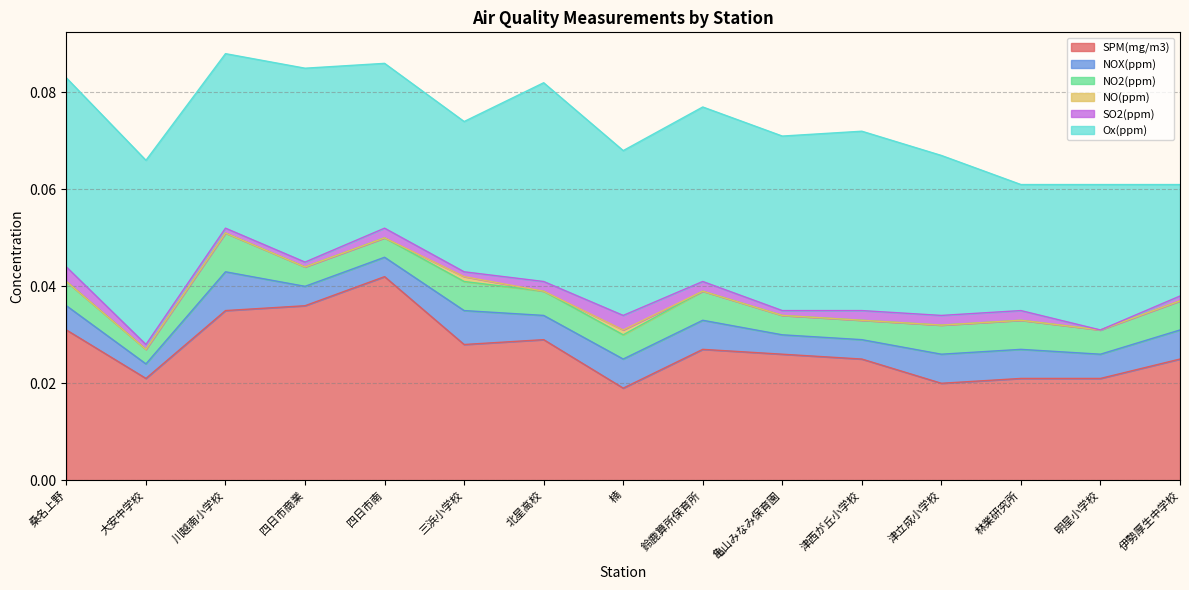

At which category does SO2(ppm) reach its first local peak?

四日市南